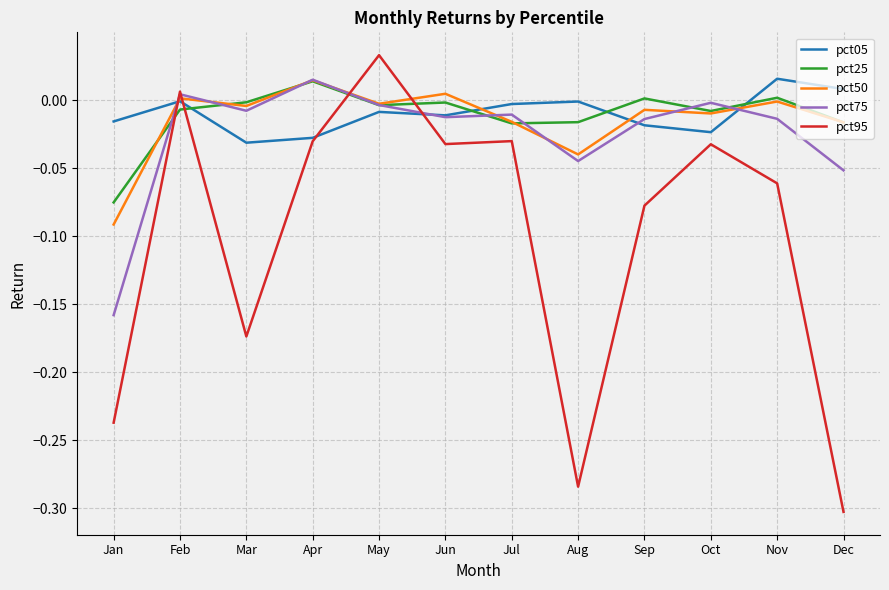

After their last crossing, which series has the higher values: pct95 or pct25?

pct25